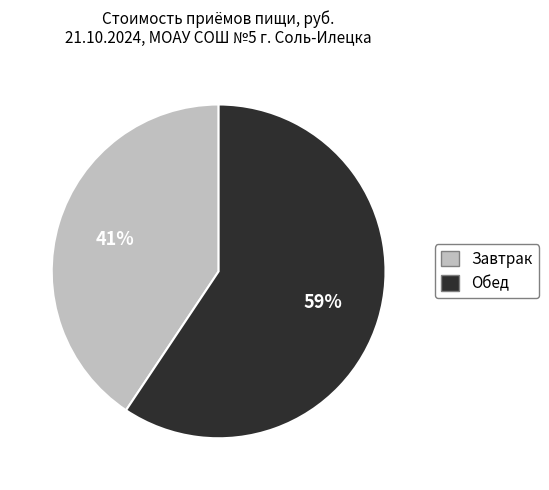

How many slices are in this pie chart?

2